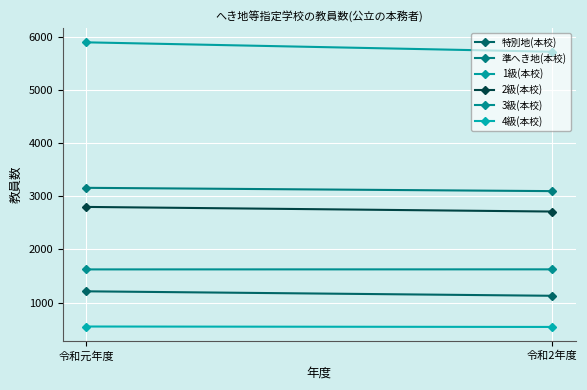

Which category has the lowest value across all series?

令和2年度